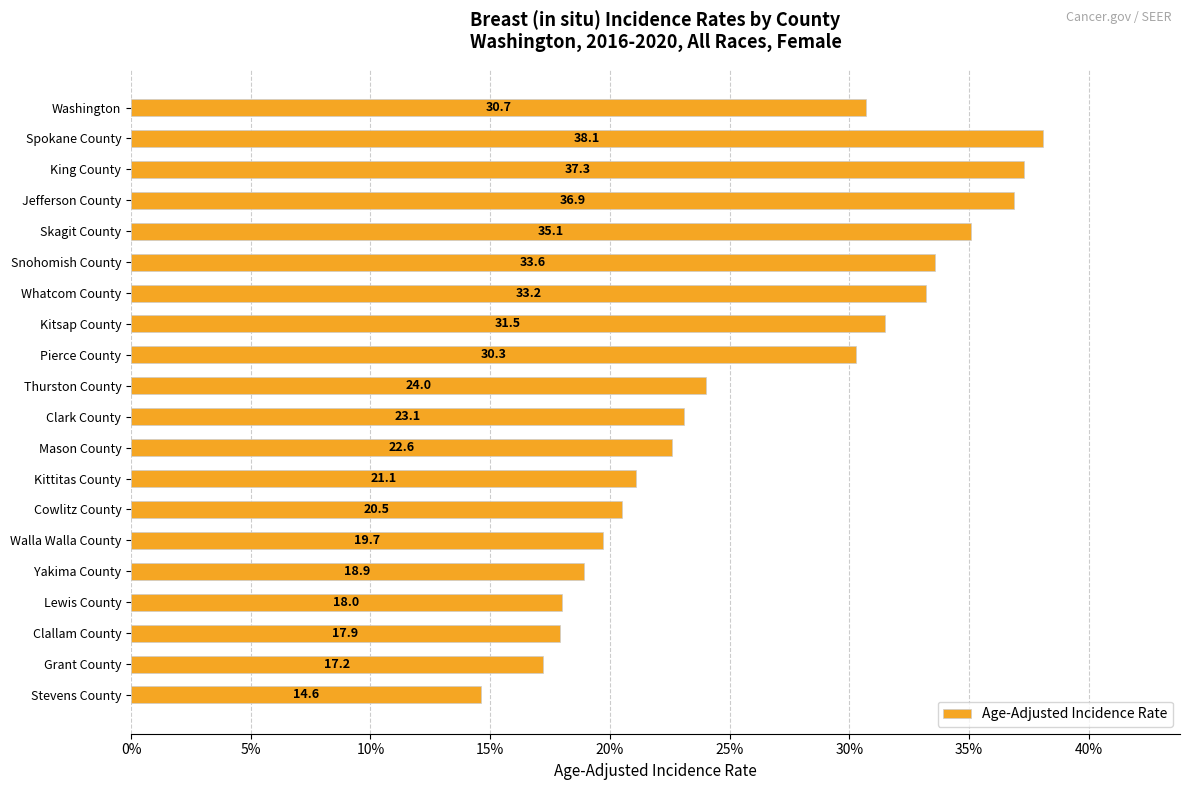

What is the label of the 4th bar from the top?

Jefferson County